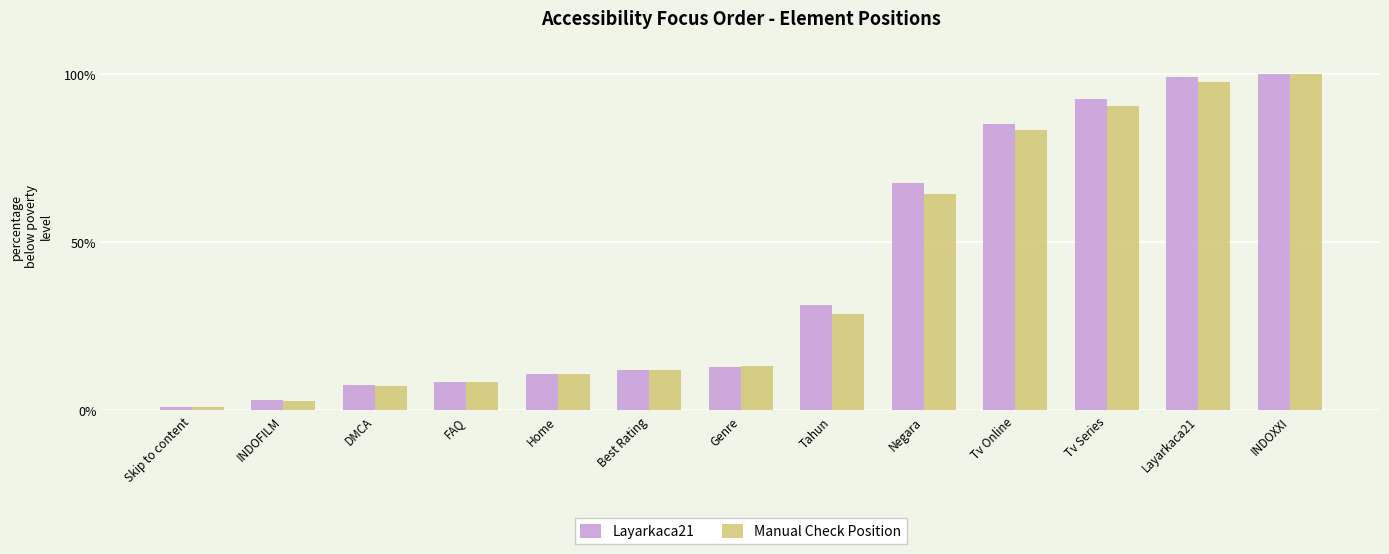

What is the total value across all series at Tv Series?

183.3